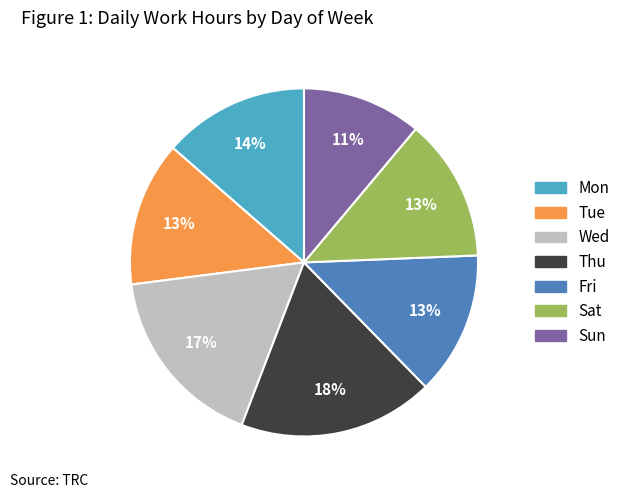

Does Mon represent more than half of the total?

No